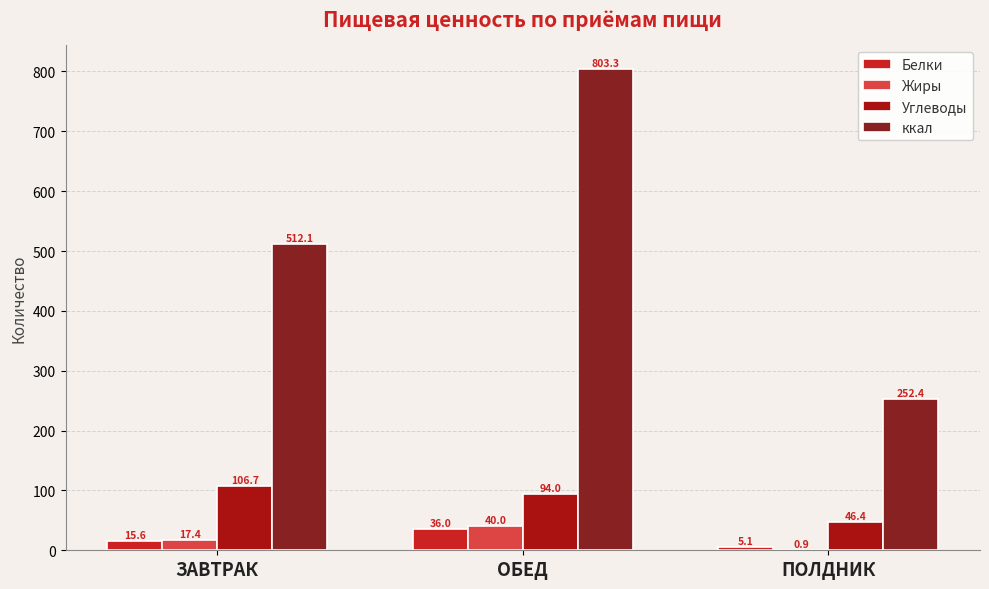

What value does the Жиры series have at ЗАВТРАК?

17.4